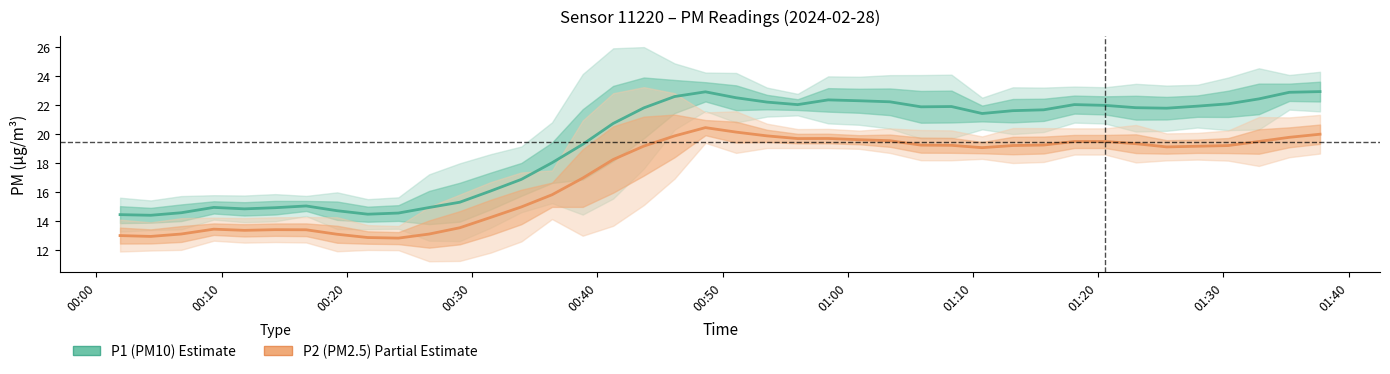

True or false: P1 (PM10) and P2 (PM2.5) intersect in this chart.

False